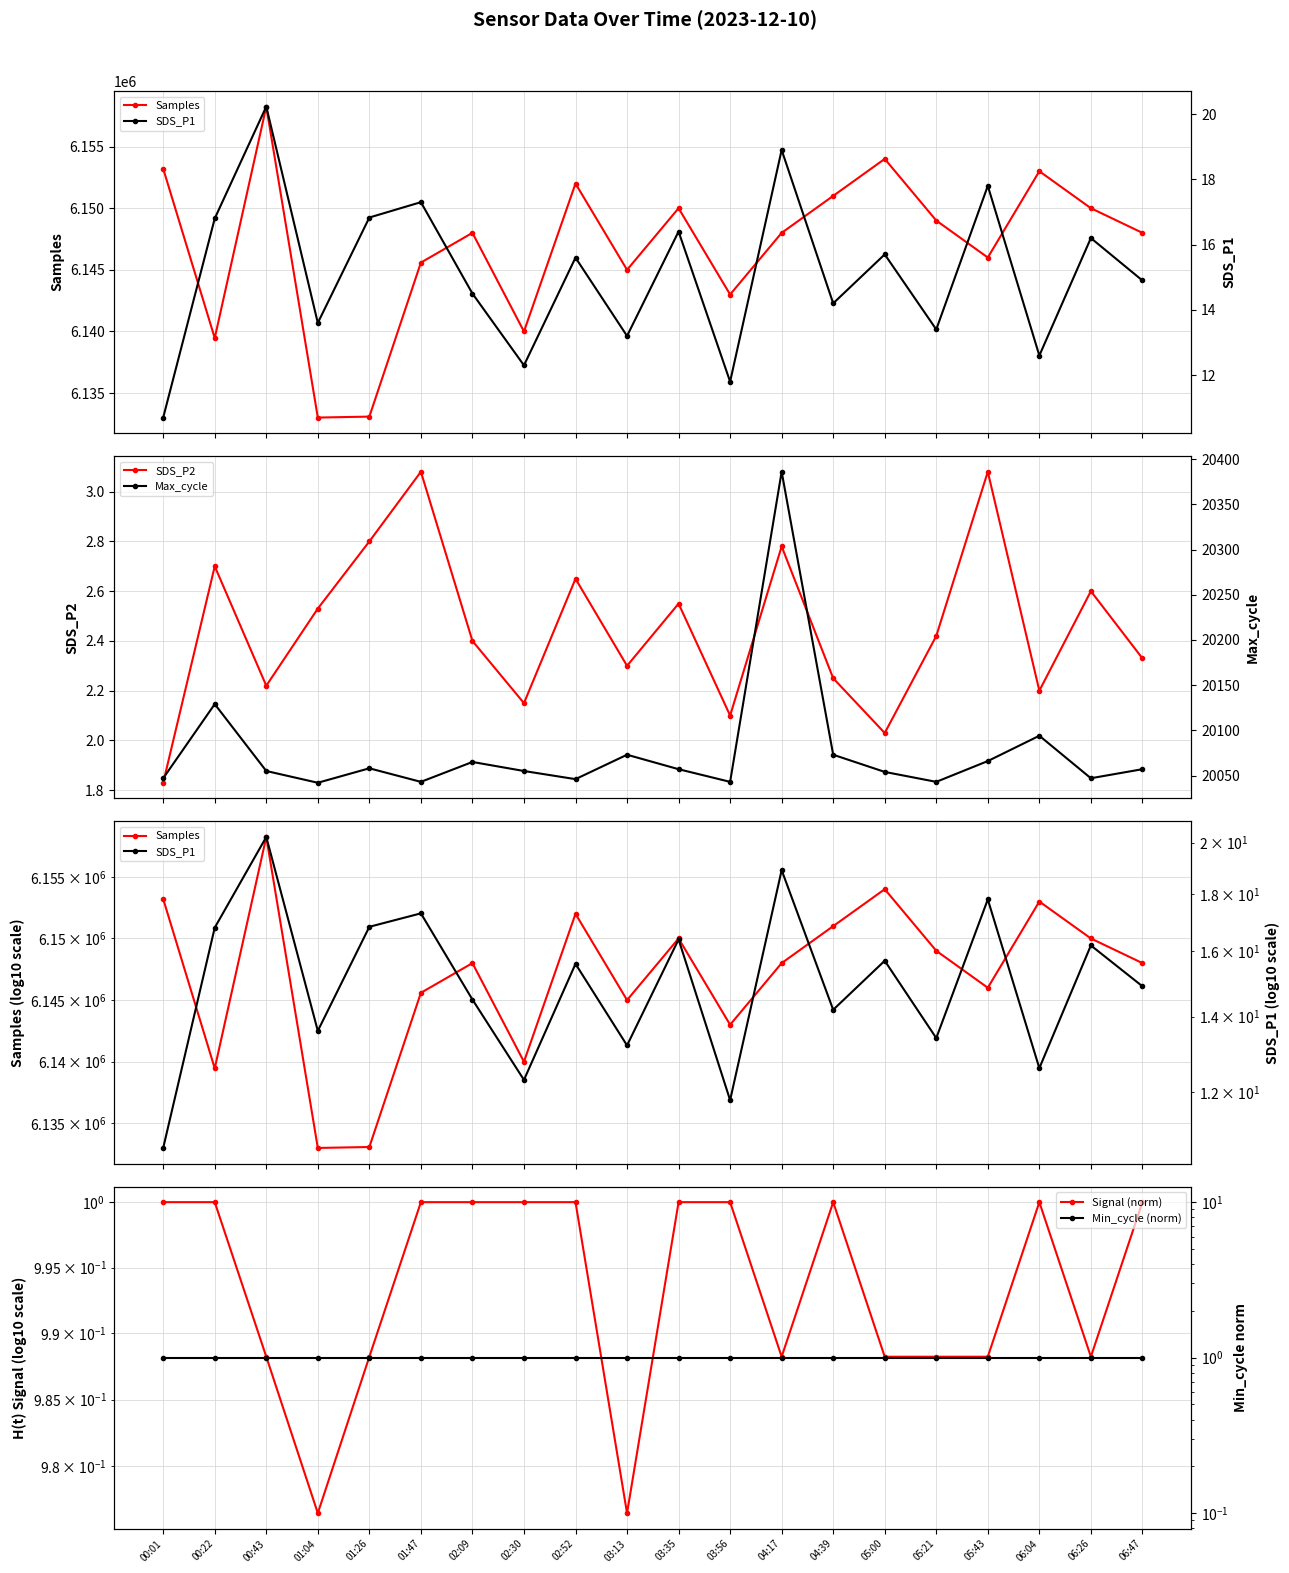

What is the sum of the Max_cycle values at 02:09 and 04:17?

40451.0